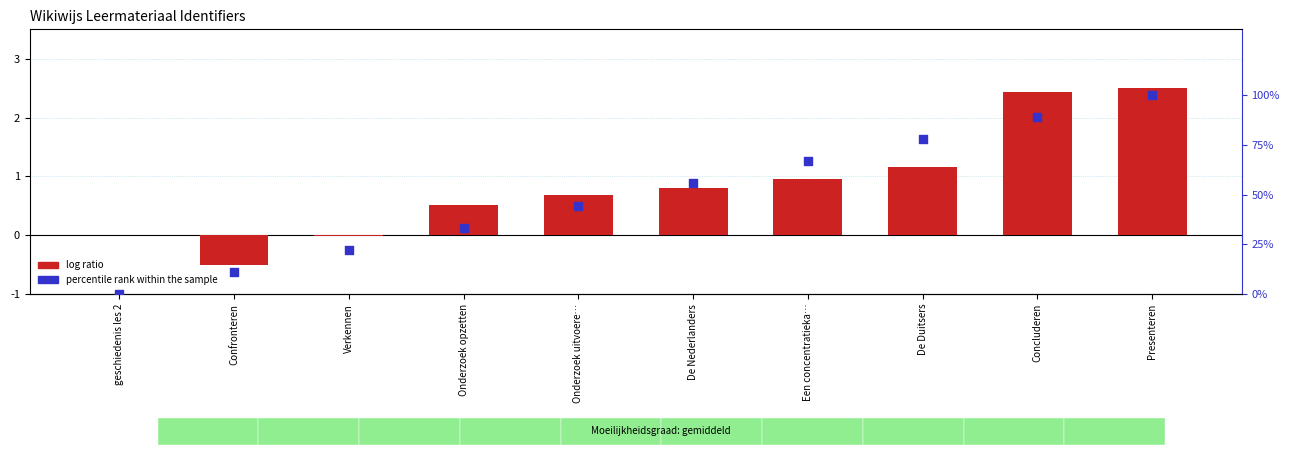

At which category is the sum across all series the highest?

Presenteren